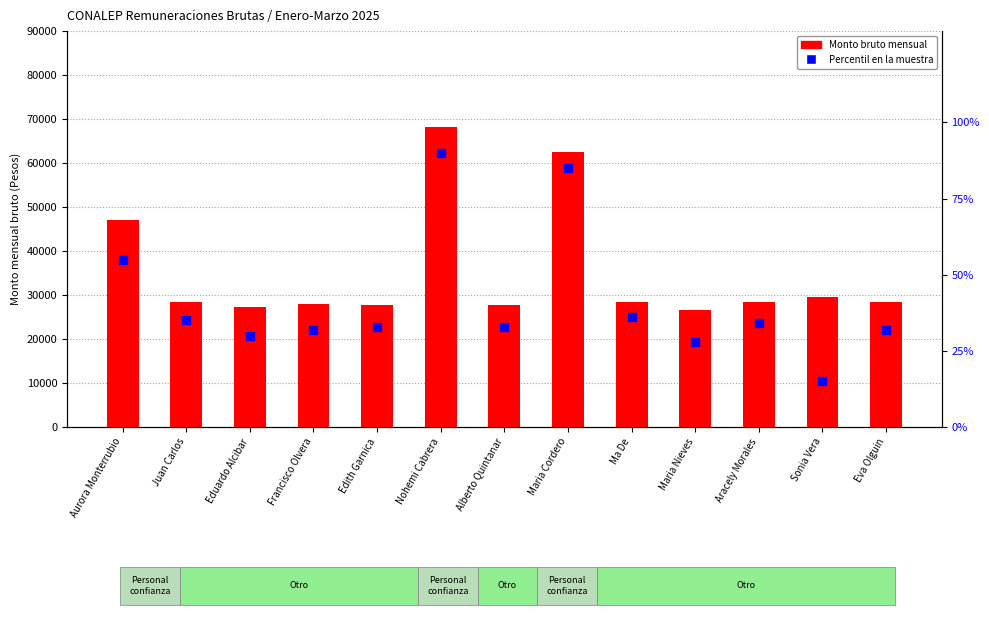

Which series contains the lowest Y value?

Percentil en la muestra